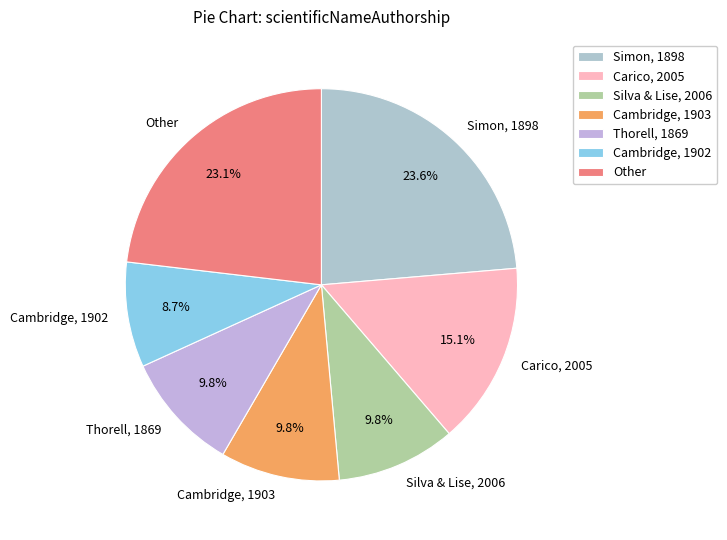

What portion of the pie excludes Simon, 1898?

76.4%